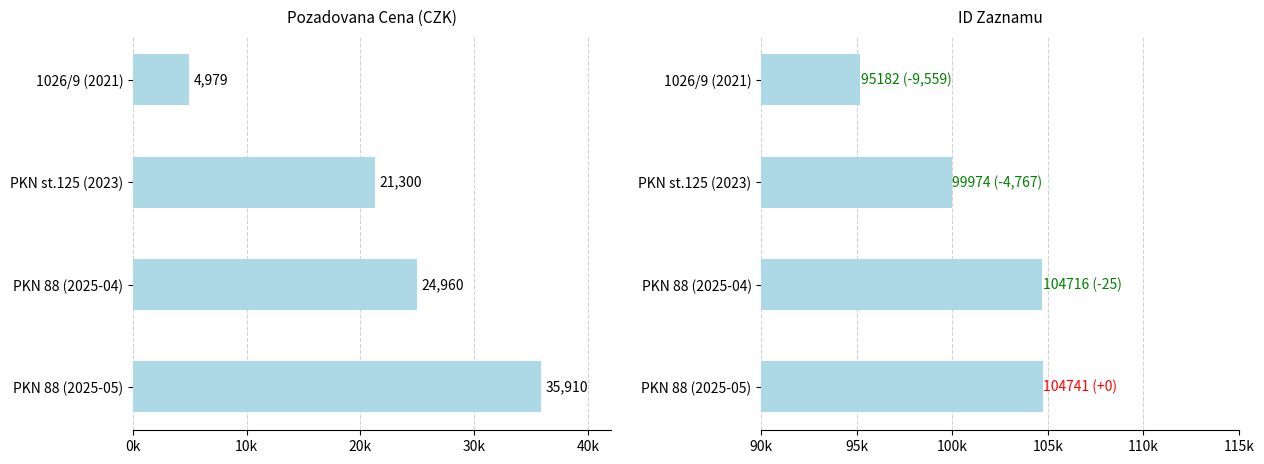

Reading left to right, extract all data points from this chart.

POZADOVANA_CENA: 35910	24960	21300	4979
ID_ZAZNAMU: 104741	104716	99974	95182